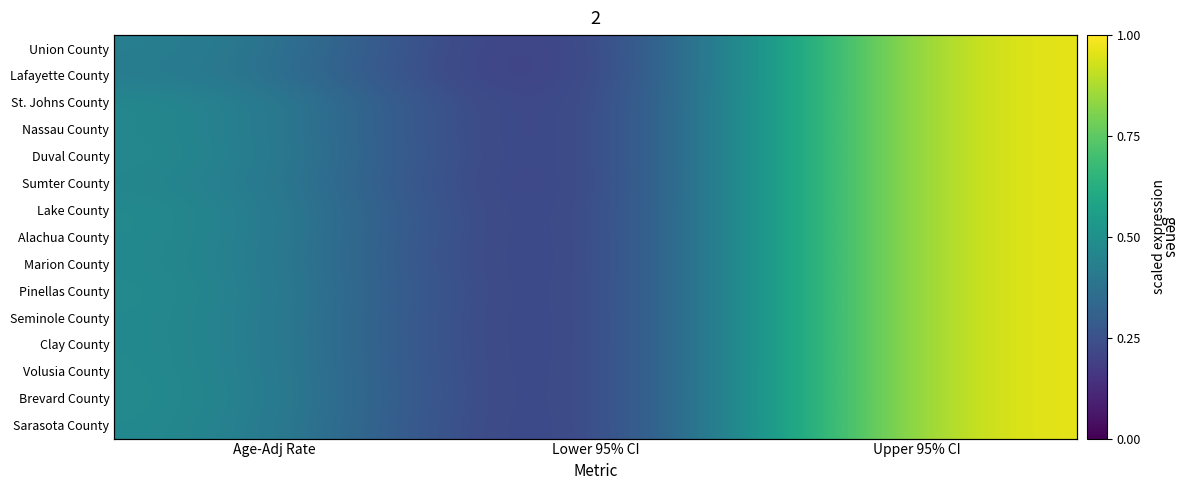

At how many categories does at least one series exceed 0?

2